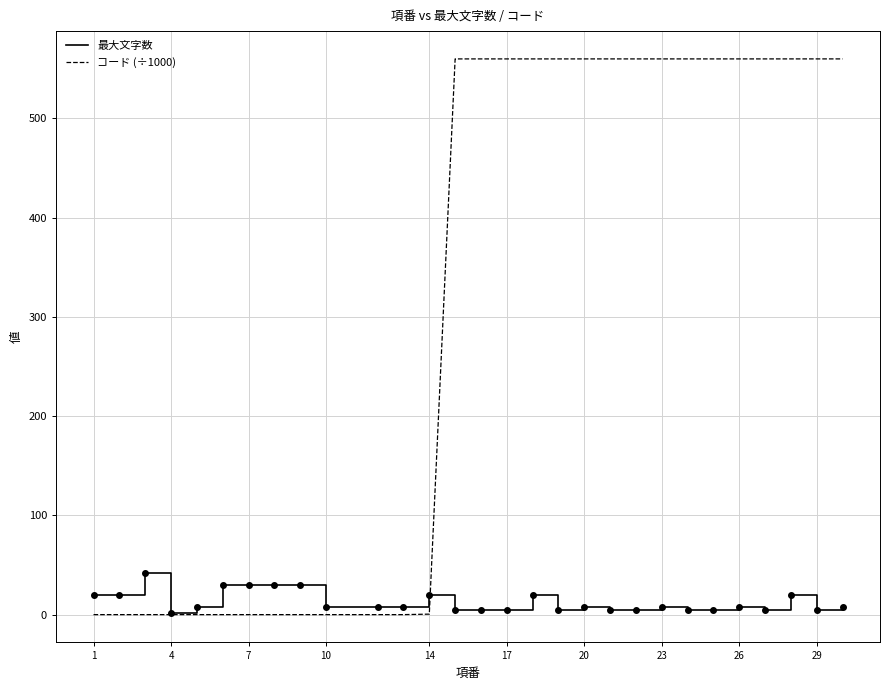

Which series has the widest spread of values?

コード (÷1000)